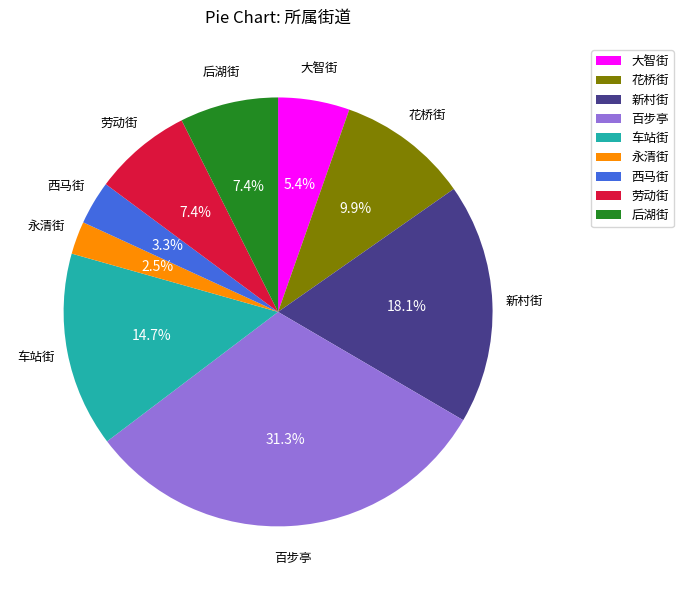

What percentage is the 车站街 slice, to the nearest percent?

15%